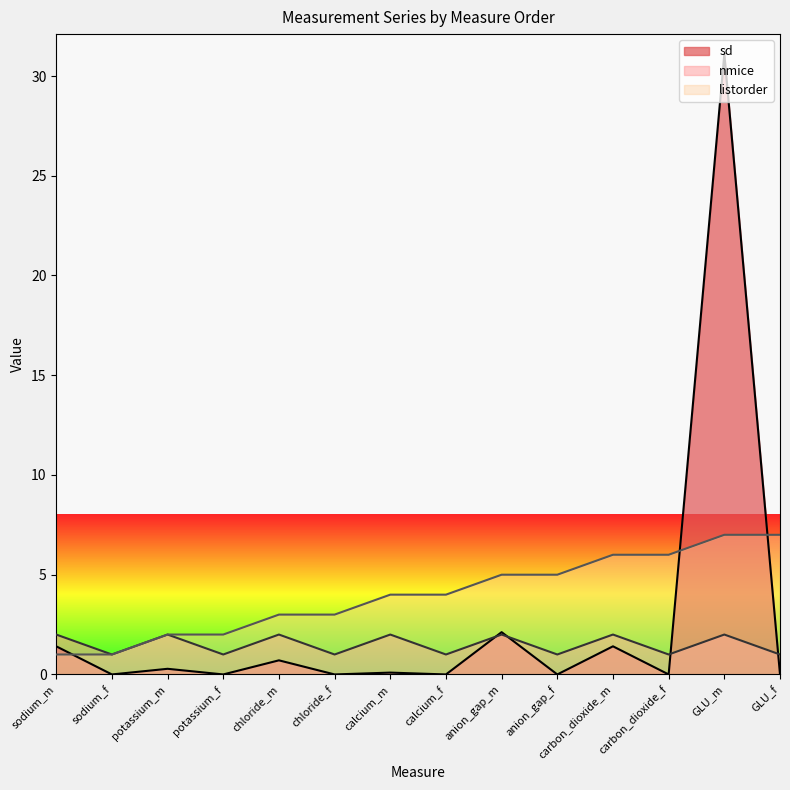

Reading left to right, extract all data points from this chart.

sd: sodium_m=1.4	sodium_f=0.0	potassium_m=0.3	potassium_f=0.0	chloride_m=0.7	chloride_f=0.0	calcium_m=0.1	calcium_f=0.0	anion_gap_m=2.1	anion_gap_f=0.0	carbon_dioxide_m=1.4	carbon_dioxide_f=0.0	GLU_m=31.1	GLU_f=0.0
nmice: sodium_m=2.0	sodium_f=1.0	potassium_m=2.0	potassium_f=1.0	chloride_m=2.0	chloride_f=1.0	calcium_m=2.0	calcium_f=1.0	anion_gap_m=2.0	anion_gap_f=1.0	carbon_dioxide_m=2.0	carbon_dioxide_f=1.0	GLU_m=2.0	GLU_f=1.0
listorder: sodium_m=1.0	sodium_f=1.0	potassium_m=2.0	potassium_f=2.0	chloride_m=3.0	chloride_f=3.0	calcium_m=4.0	calcium_f=4.0	anion_gap_m=5.0	anion_gap_f=5.0	carbon_dioxide_m=6.0	carbon_dioxide_f=6.0	GLU_m=7.0	GLU_f=7.0